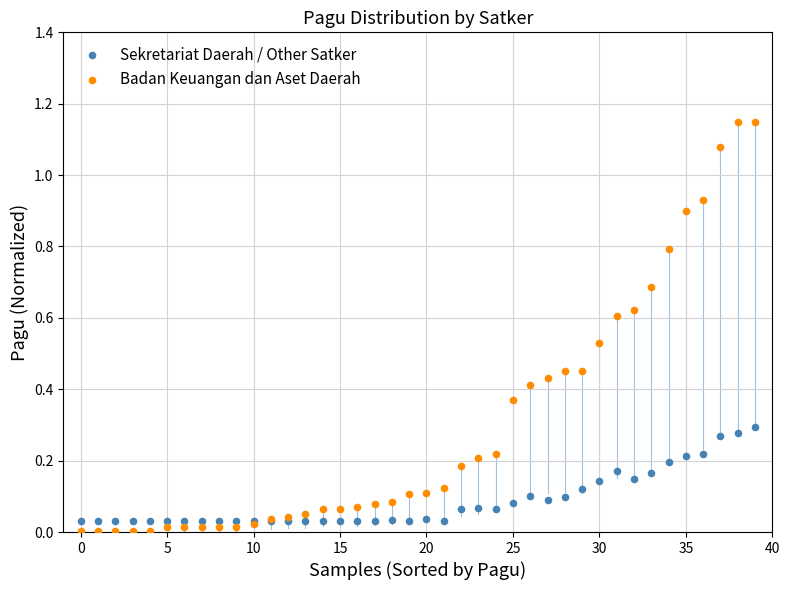

Which series has the widest spread of Y values?

Badan Keuangan dan Aset Daerah